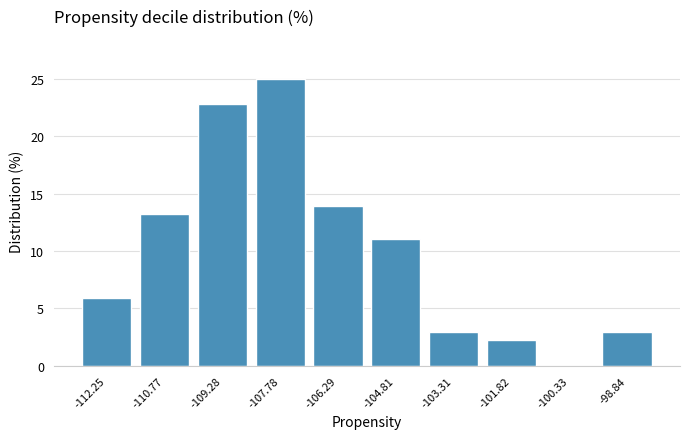

Over which range of the x-axis is the bar tallest?

-108.6 to -107.0